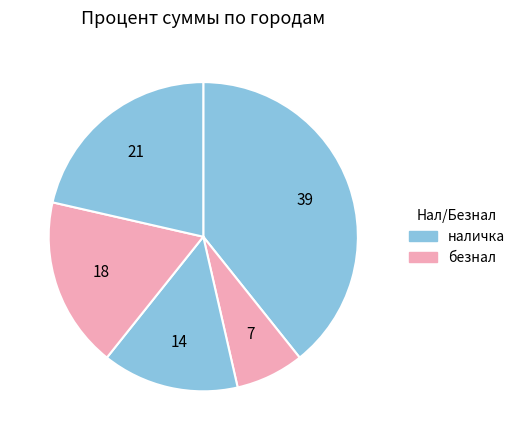

Does any single category account for the majority?

No